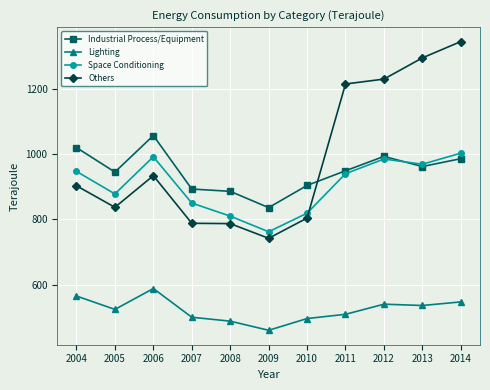

At which category does the chart reach its peak across all series?

2014